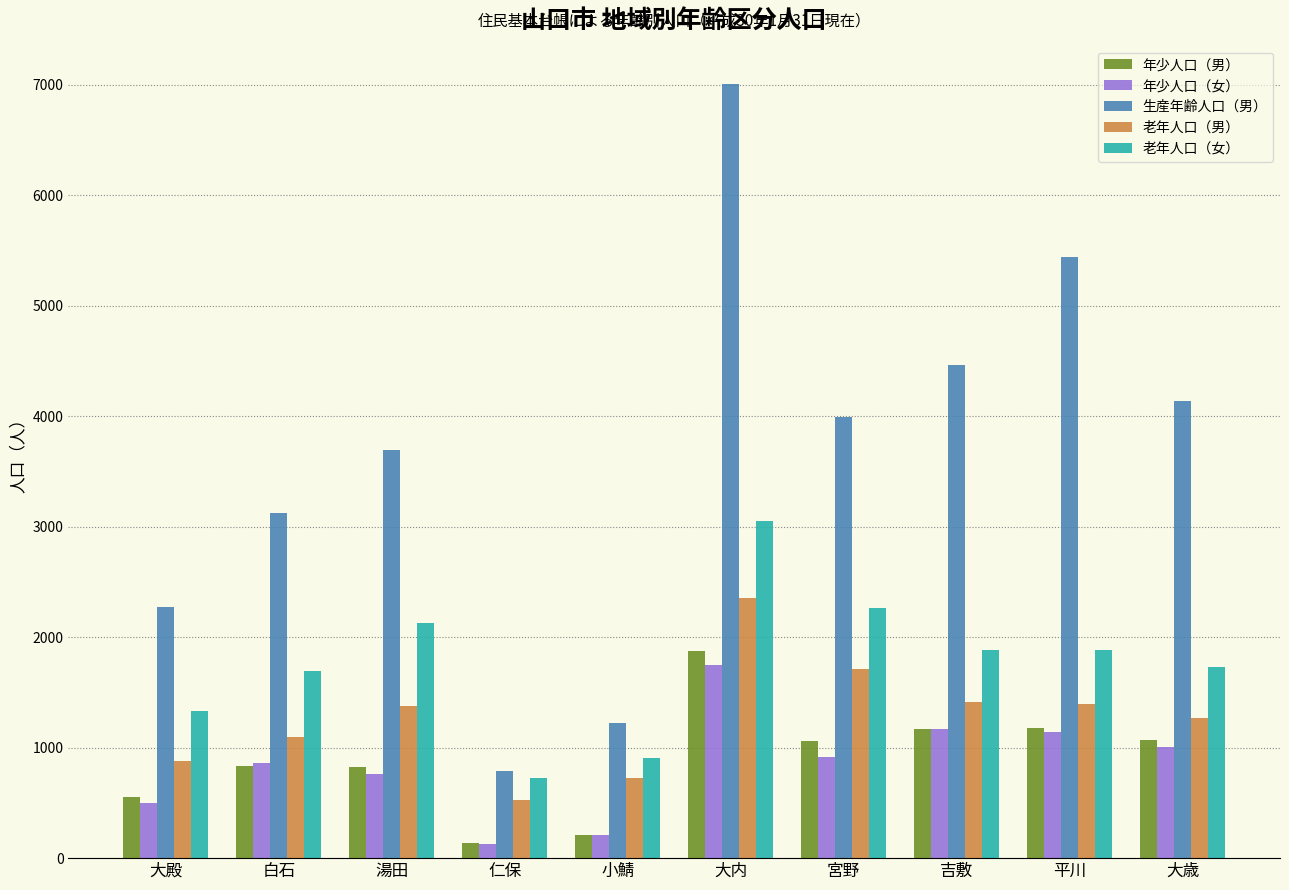

What is the average value of the 生産年齢人口（男） series?

3613